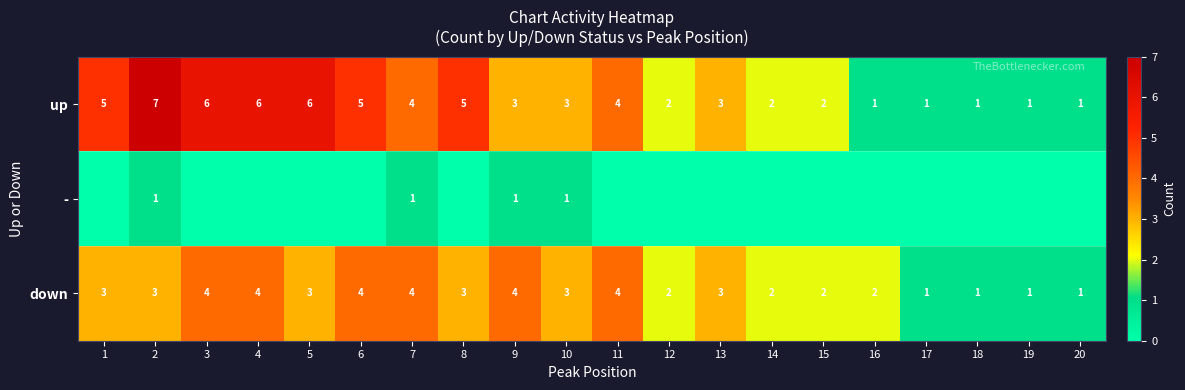

What is the difference between the maximum and minimum values in the up series?

6